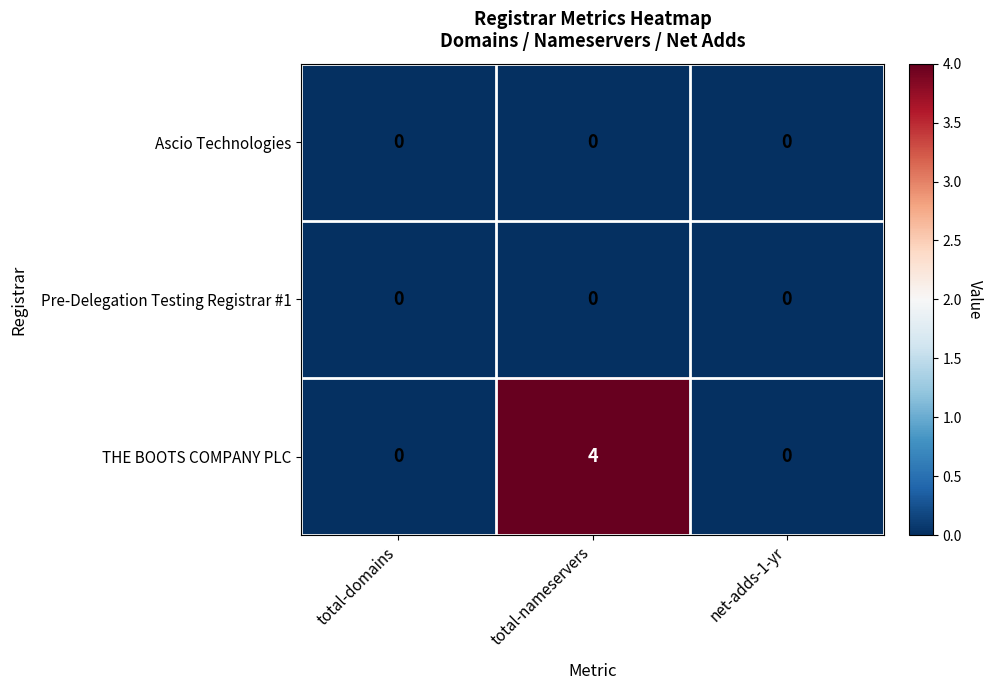

The value of Ascio Technologies at total-domains is 0. True or false?

True